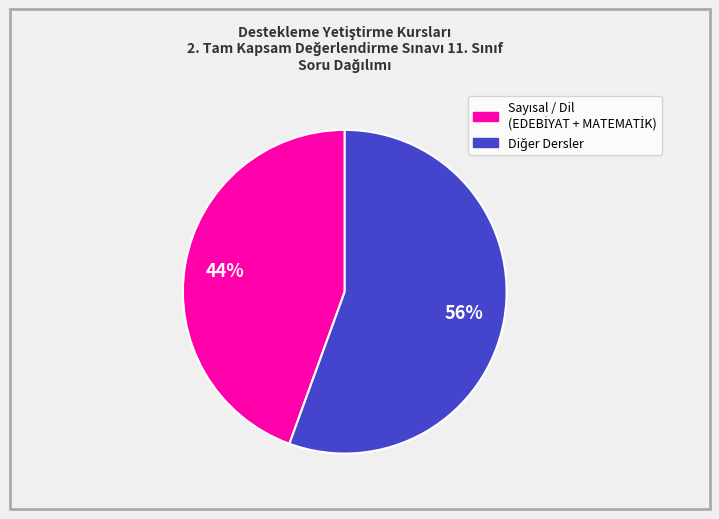

To the nearest percent, what is the average slice percentage?

50%